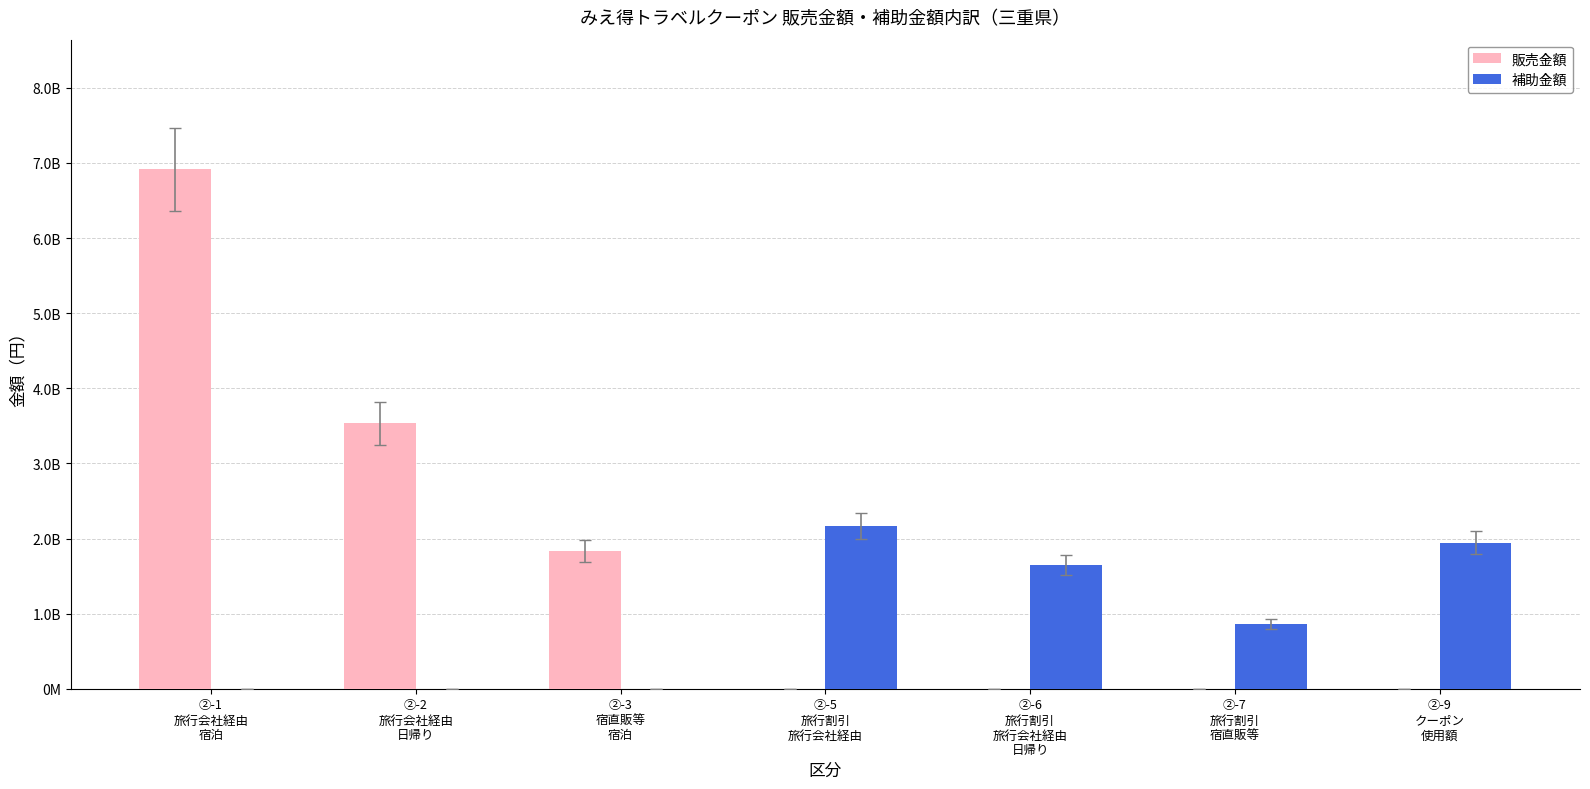

Which category has the lowest value in the 販売金額 series?

②-5
旅行割引
旅行会社経由